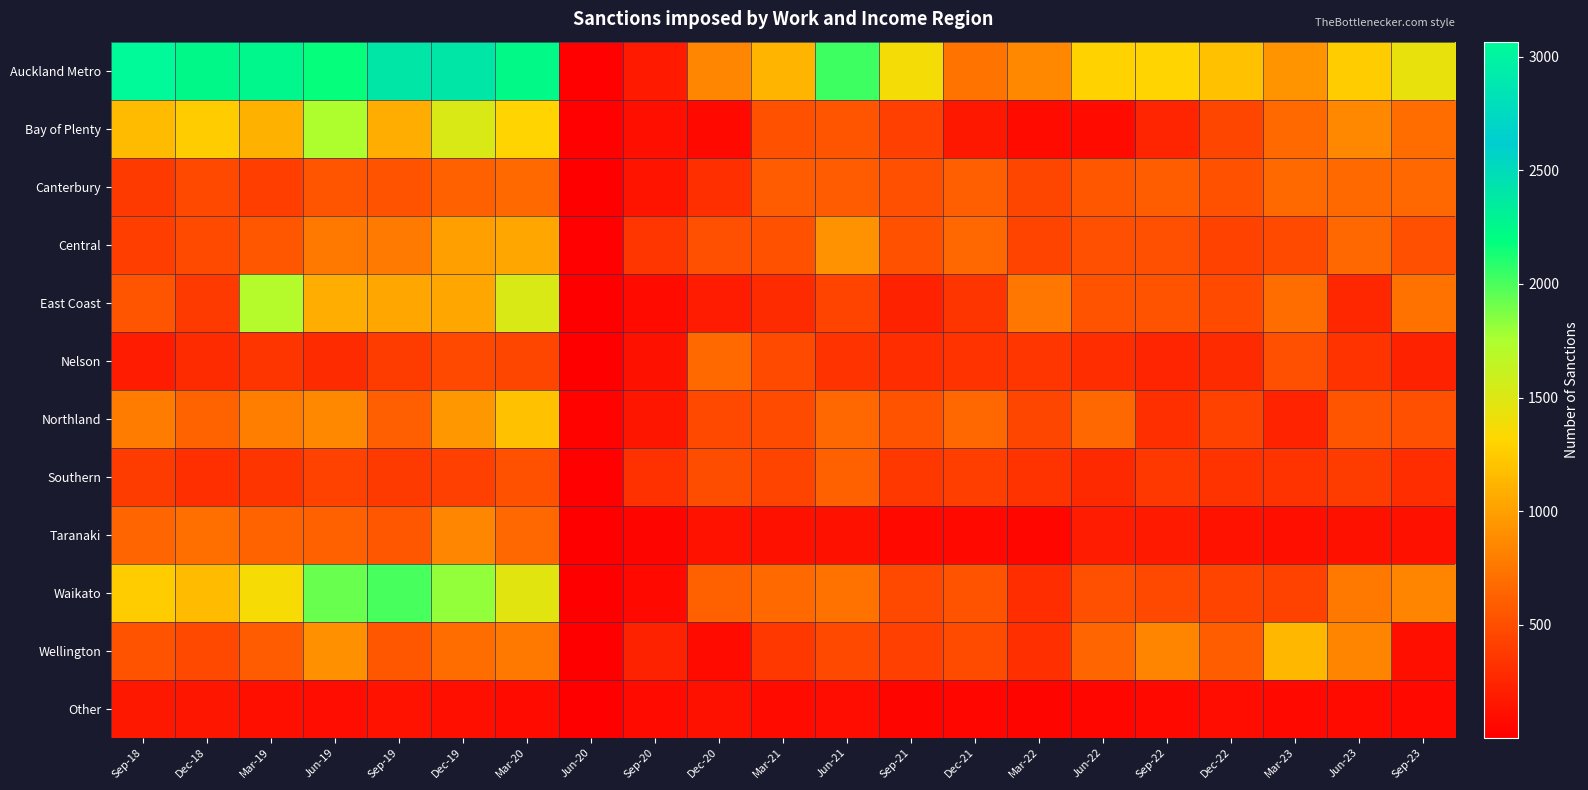

Which series has the largest range (max minus min)?

Auckland Metro